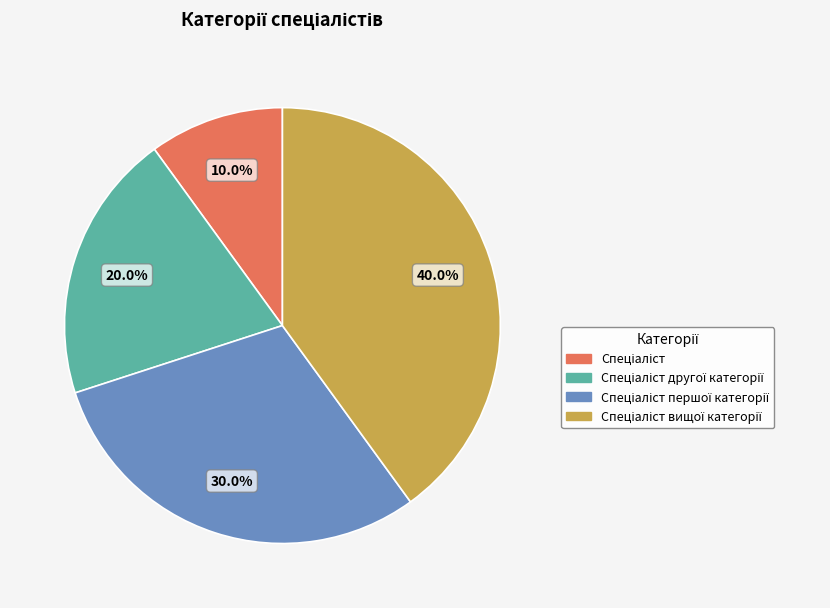

Is there any slice that represents more than half of the pie?

No